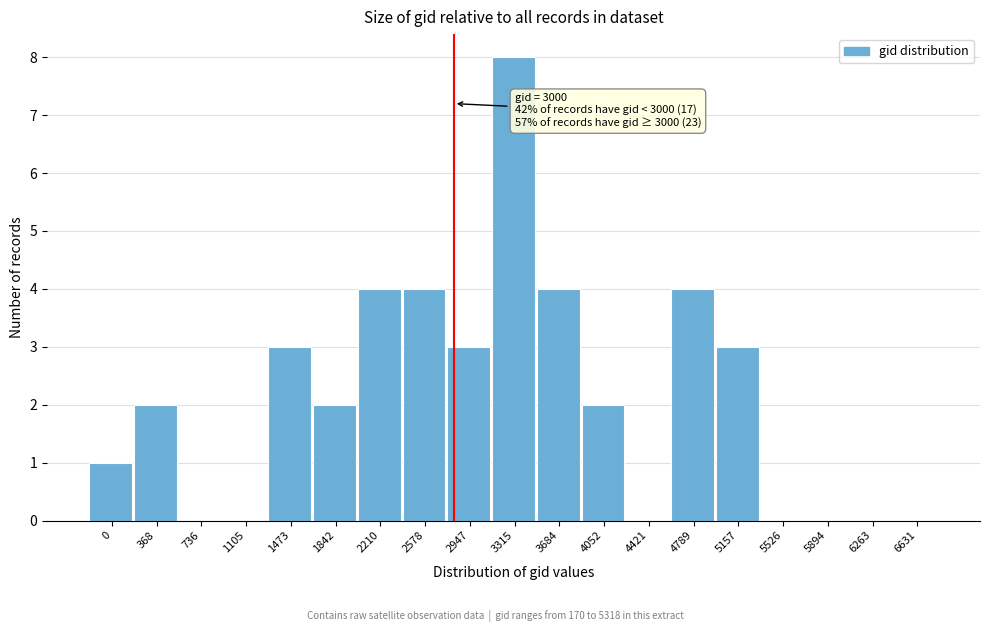

Reading right to left, list all the values displayed in this chart.

6631=0	6263=0	5894=0	5526=0	5157=3	4789=4	4421=0	4052=2	3684=4	3315=8	2947=3	2578=4	2210=4	1842=2	1473=3	1105=0	736=0	368=2	0=1